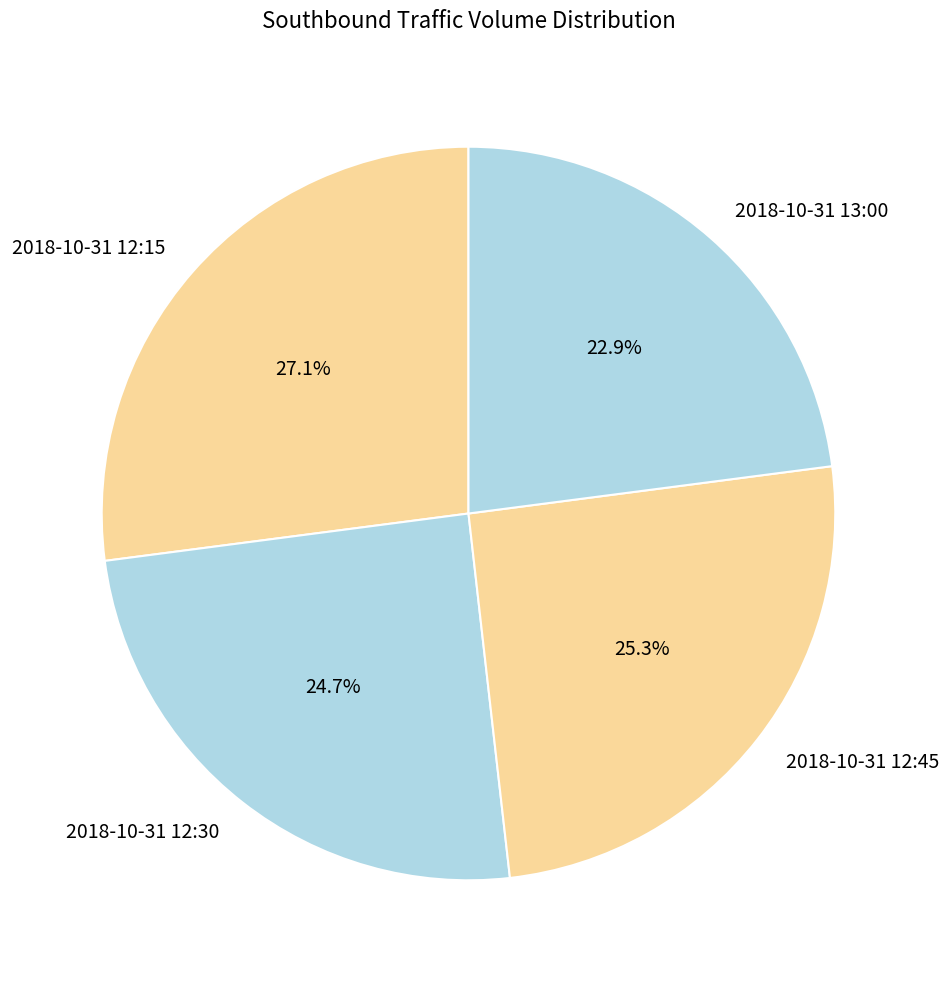

Which slice is the largest?

2018-10-31 12:15